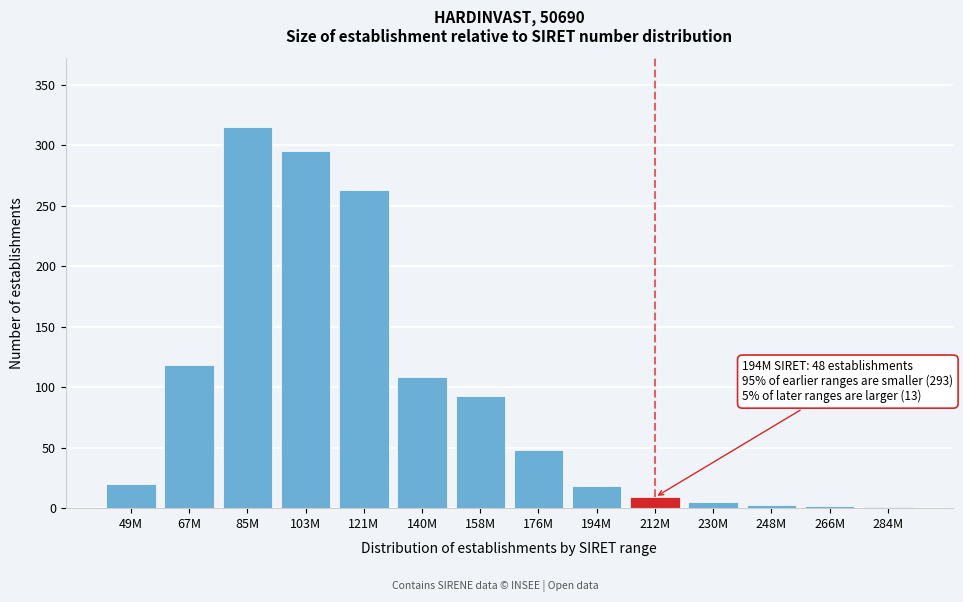

What is the greatest value displayed?

315